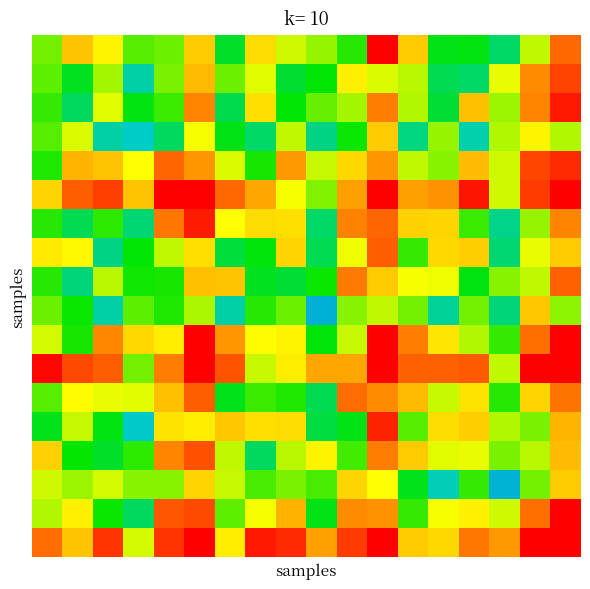

What is the greatest value displayed?

1.0